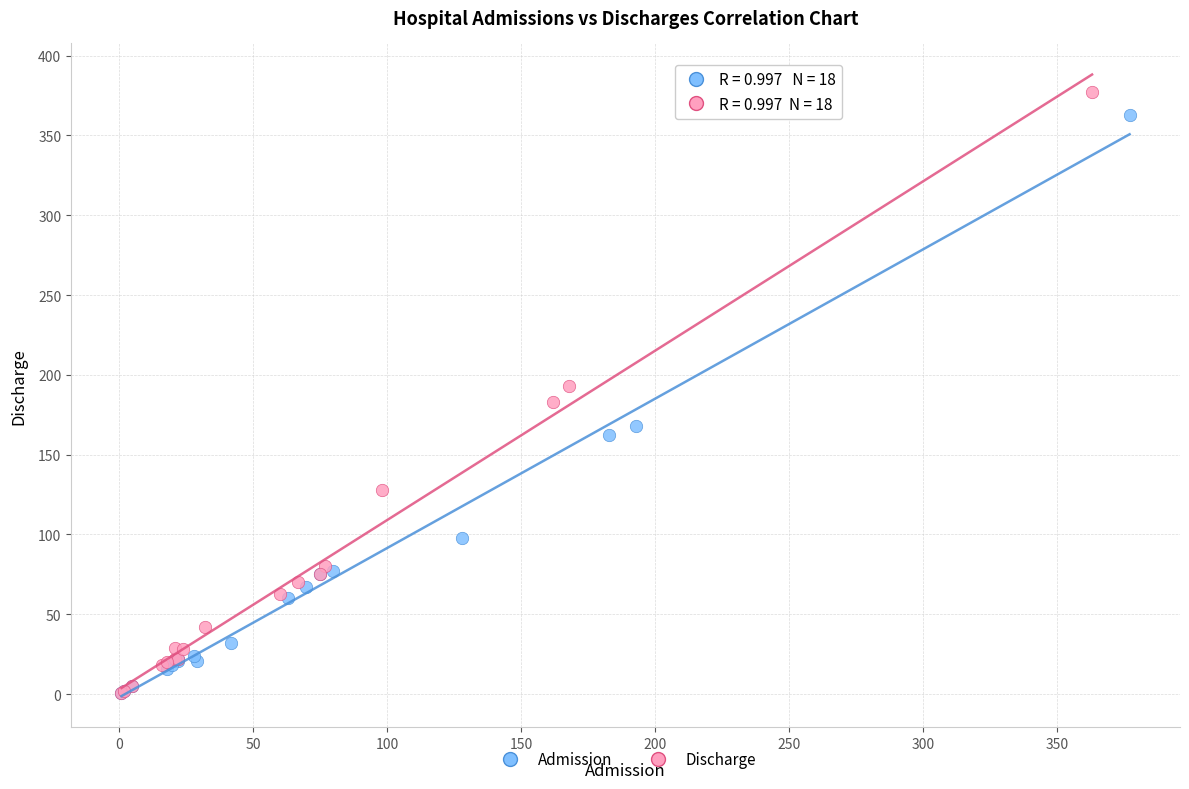

Which series has the widest spread of Y values?

Discharge